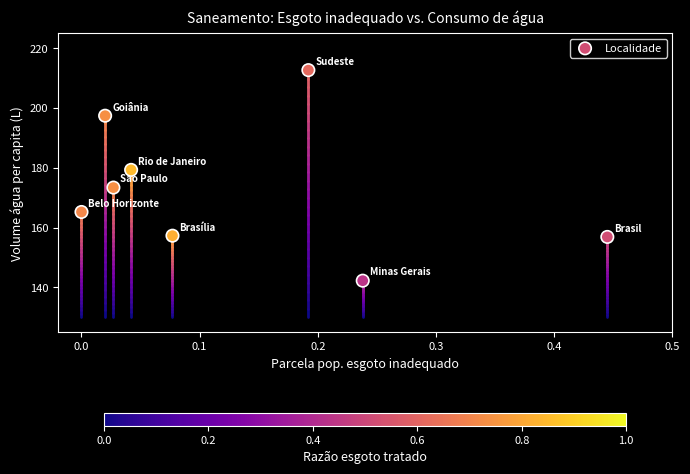

What Y value in the scatter plot is closest to 177?

179.3